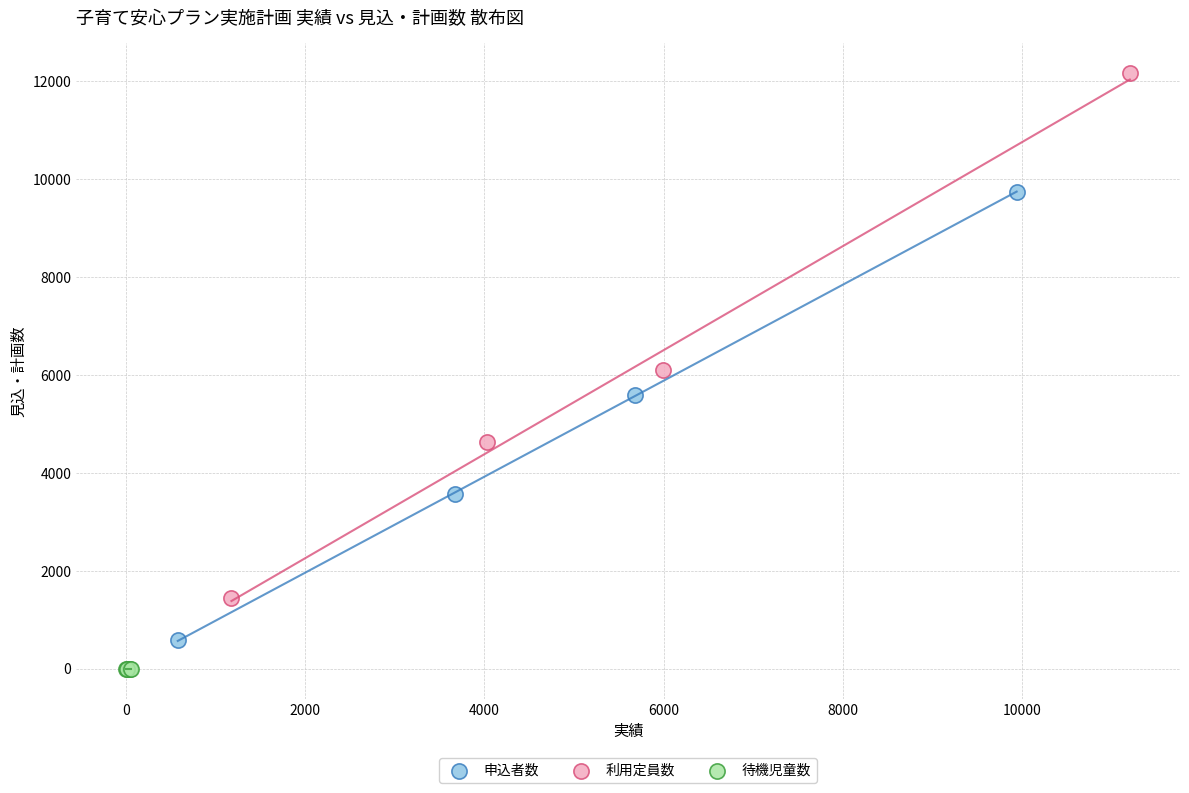

Which series contains the lowest Y value?

待機児童数